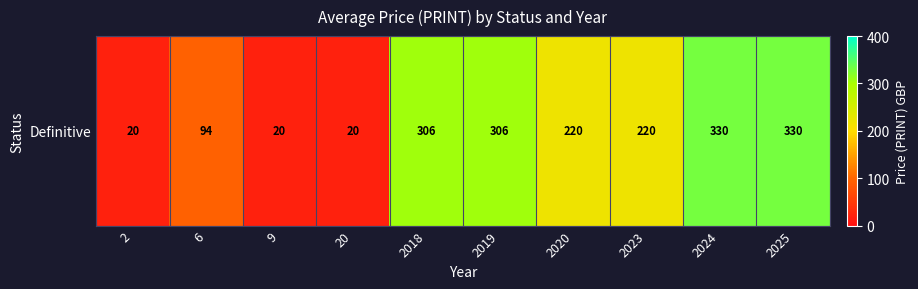

What is the change in value from 2 to 6?

+74